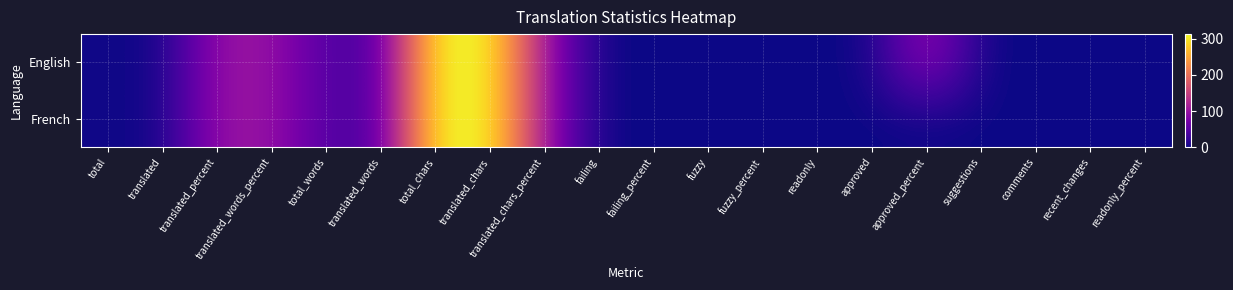

Rank the series at translated_words_percent from lowest to highest value.

English, French